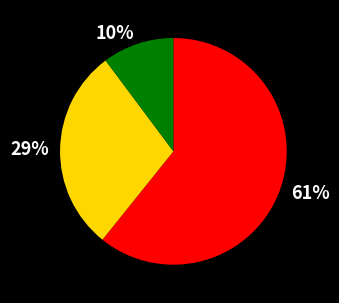

To the nearest percent, what portion does 29% represent?

29%